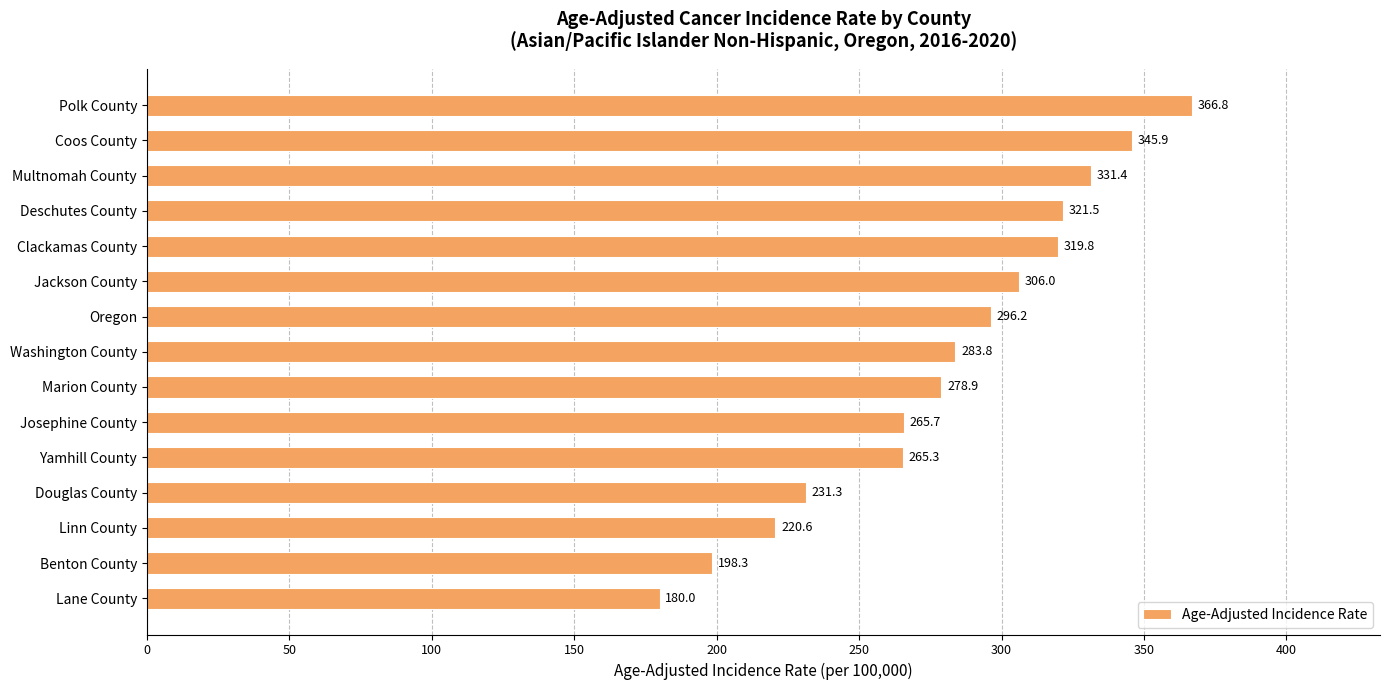

Rank the categories by value from lowest to highest.

Lane County, Benton County, Linn County, Douglas County, Yamhill County, Josephine County, Marion County, Washington County, Oregon, Jackson County, Clackamas County, Deschutes County, Multnomah County, Coos County, Polk County